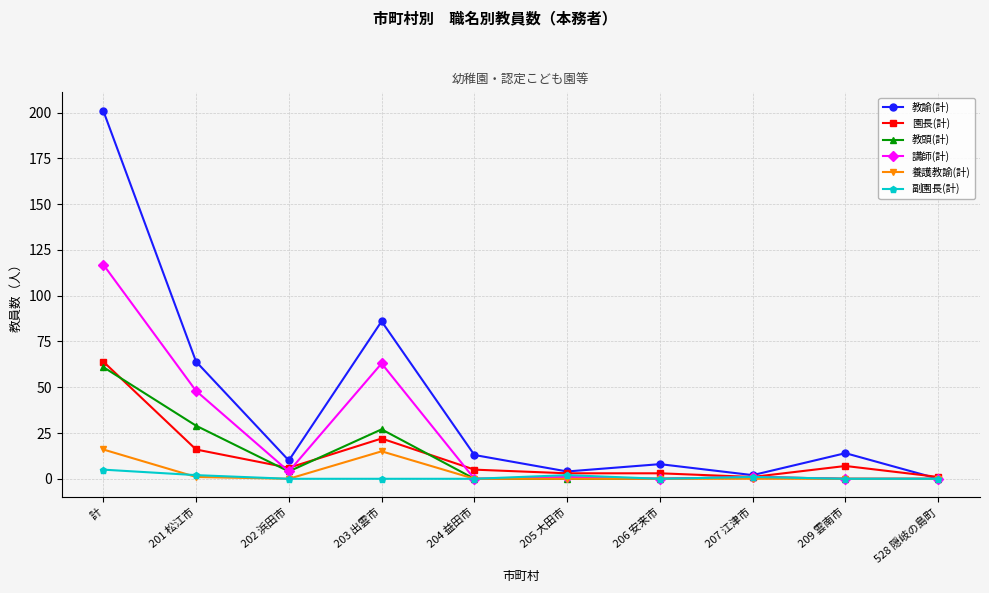

List the series in order of their peak value, lowest first.

副園長(計), 養護教諭(計), 教頭(計), 園長(計), 講師(計), 教諭(計)